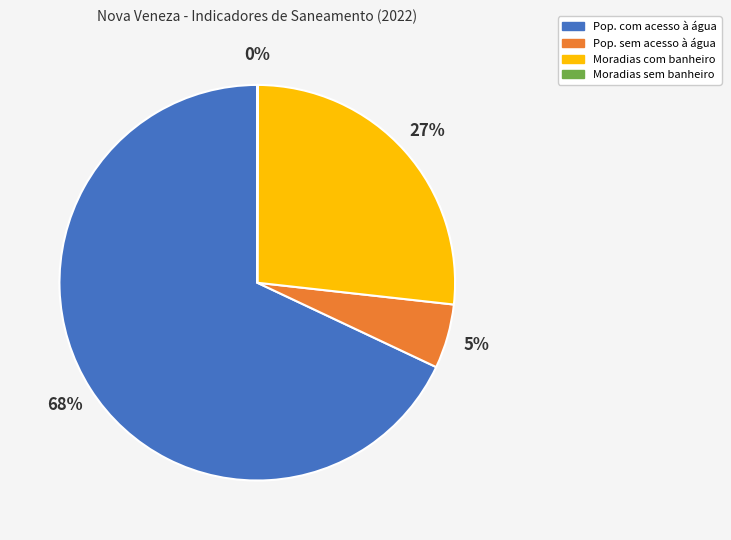

To the nearest percent, what is the difference between the largest and smallest slice percentages?

68%